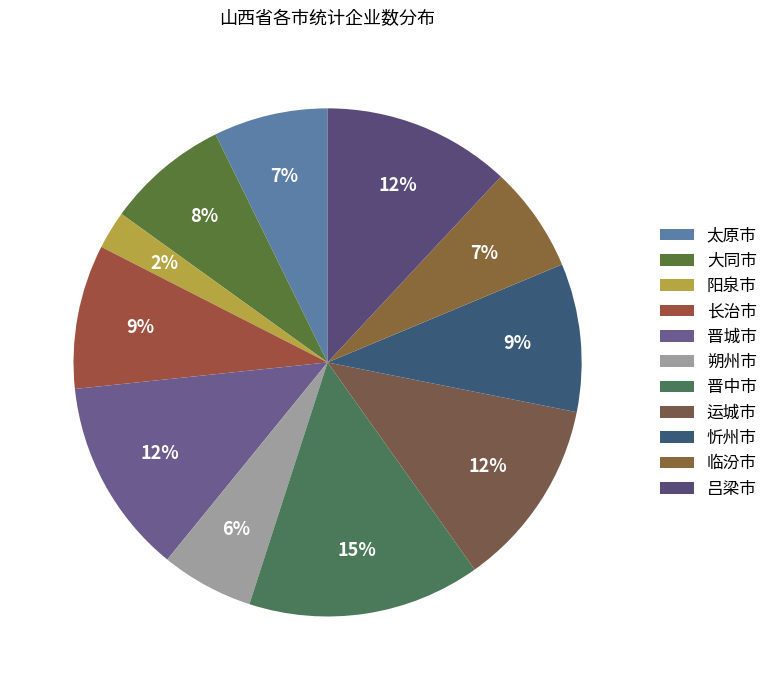

Is it true that 临汾市 is 18% of the pie?

False